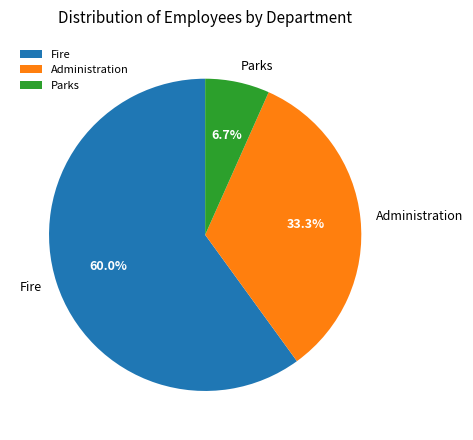

Count the number of slices in the pie.

3